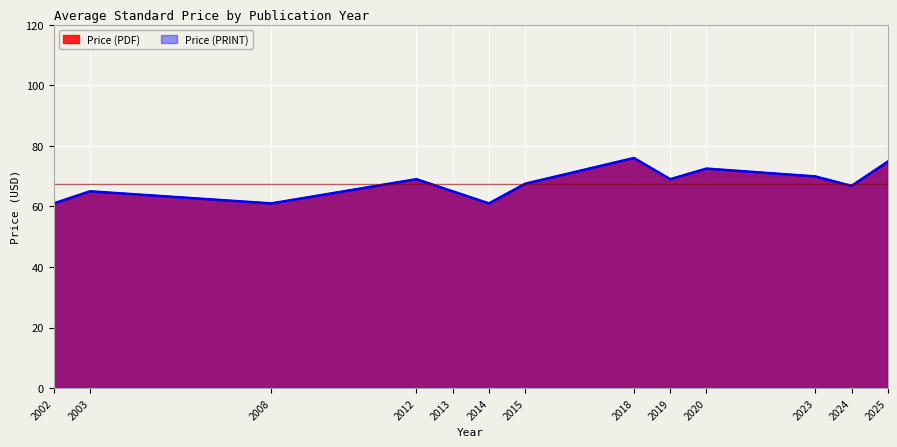

What is the value of the Price (PRINT) point at the 5th from the left?

65.0